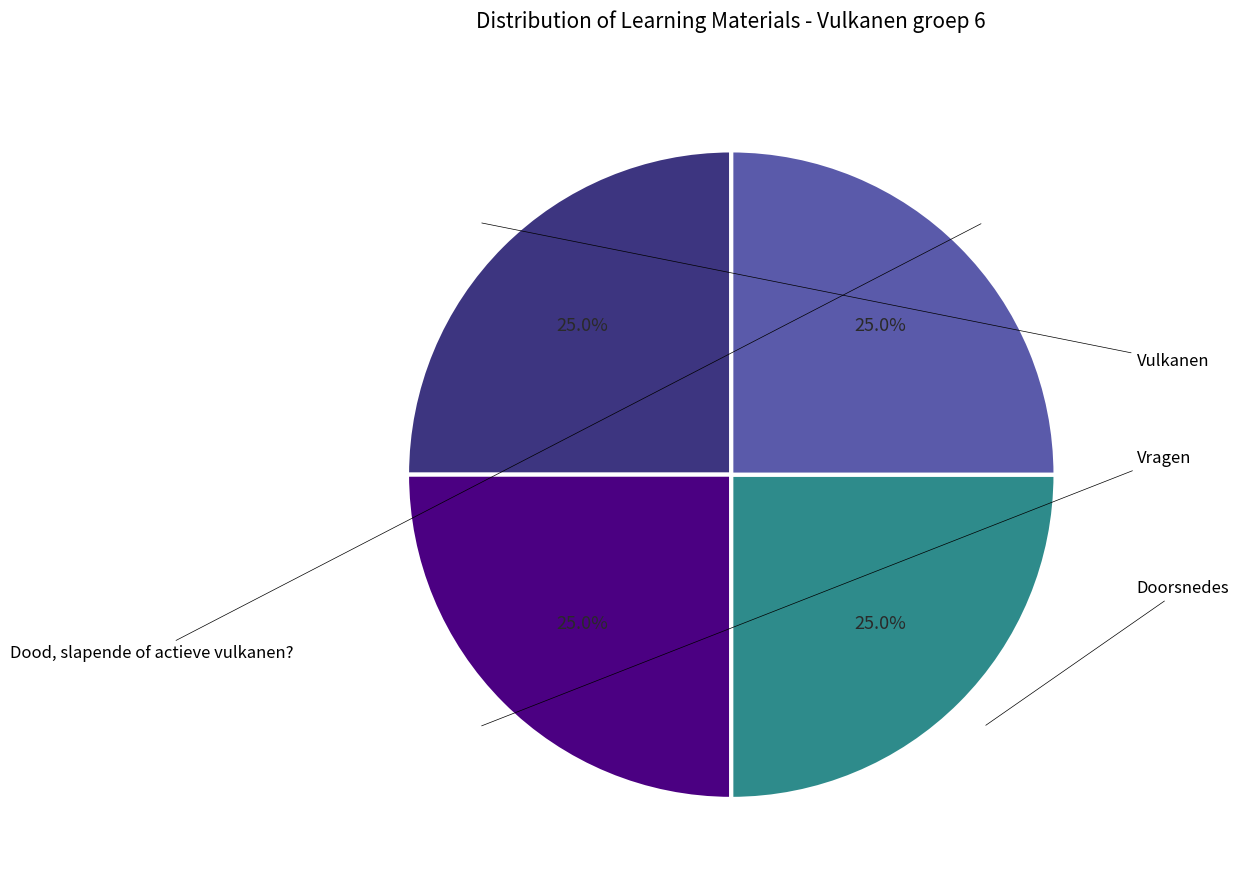

What is the total percentage of Doorsnedes and Vragen?

50.0%